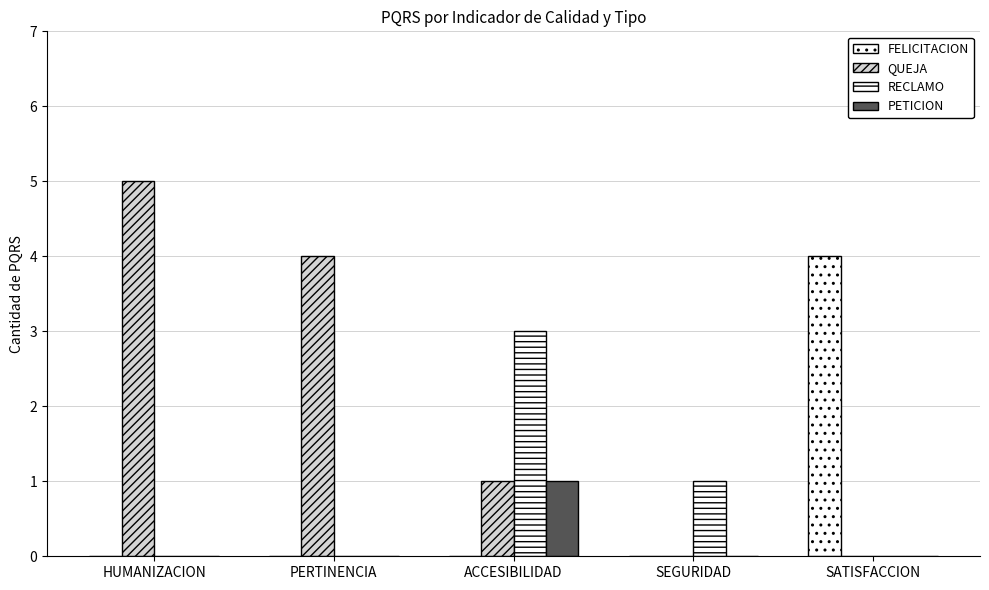

Reading left to right, extract all data points from this chart.

FELICITACION: HUMANIZACION=0	PERTINENCIA=0	ACCESIBILIDAD=0	SEGURIDAD=0	SATISFACCION=4
QUEJA: HUMANIZACION=5	PERTINENCIA=4	ACCESIBILIDAD=1	SEGURIDAD=0	SATISFACCION=0
RECLAMO: HUMANIZACION=0	PERTINENCIA=0	ACCESIBILIDAD=3	SEGURIDAD=1	SATISFACCION=0
PETICION: HUMANIZACION=0	PERTINENCIA=0	ACCESIBILIDAD=1	SEGURIDAD=0	SATISFACCION=0